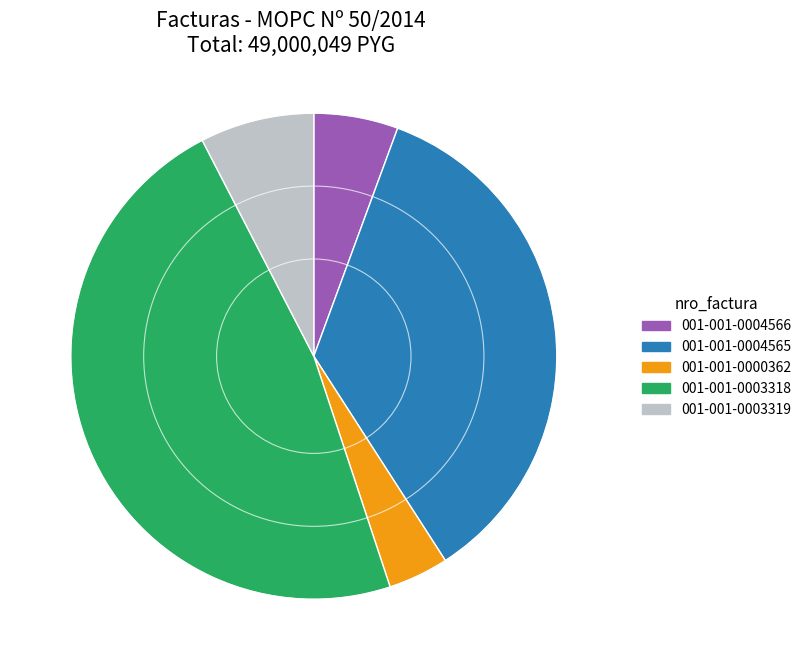

Between 001-001-0004565 and 001-001-0004566, which is larger?

001-001-0004565